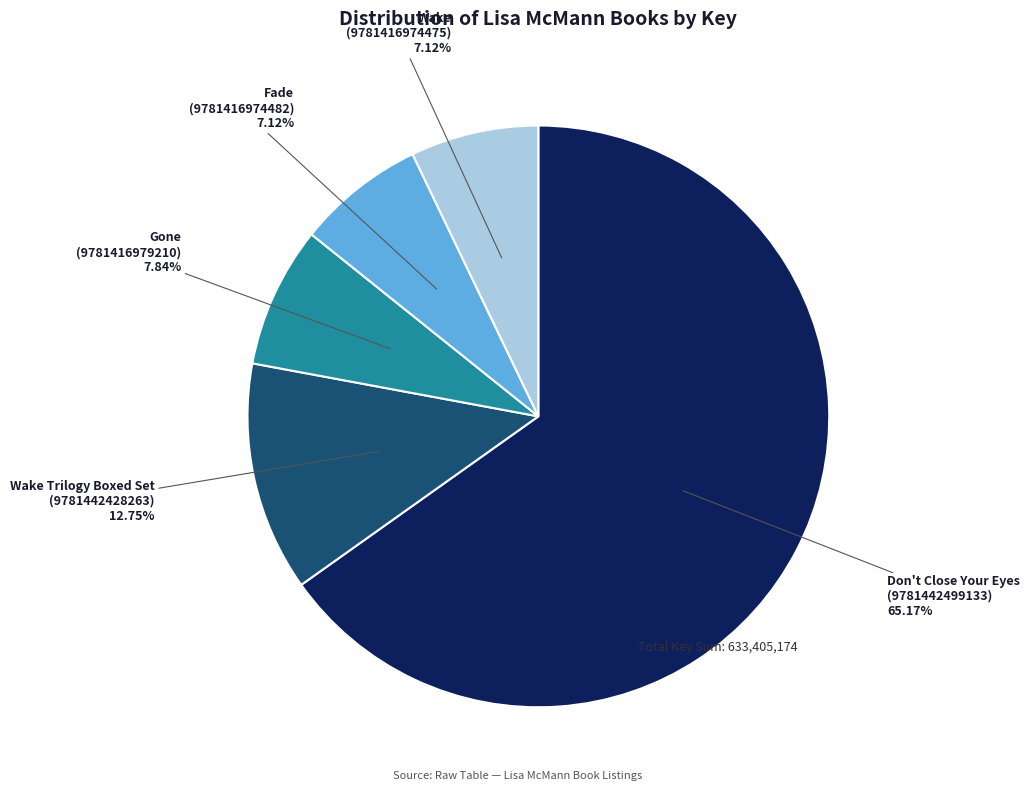

To the nearest percent, what is the average slice percentage?

20%